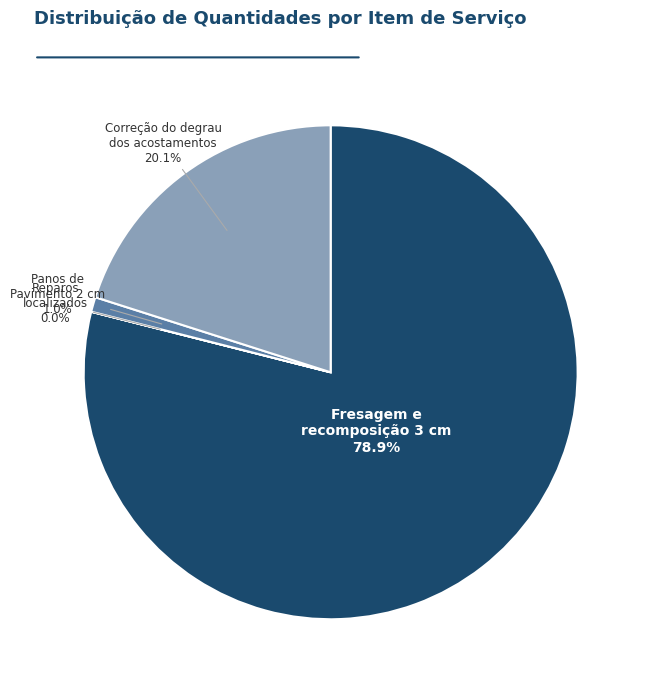

To the nearest percent, what is the difference between the largest and smallest slice percentages?

79%